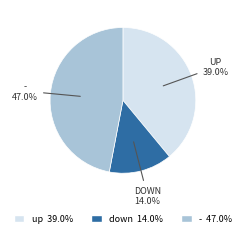

Rank the categories by value from lowest to highest.

down, up, -